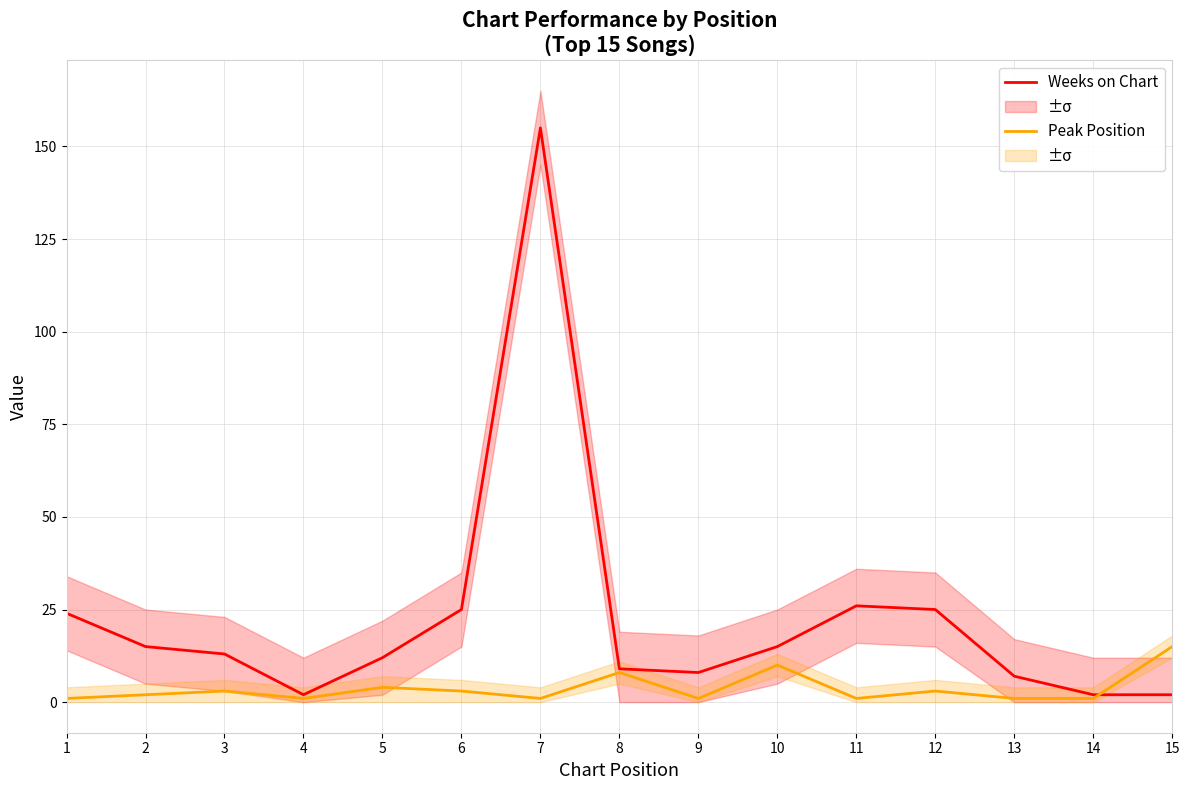

Reading left to right, extract all data points from this chart.

Weeks on Chart: 1=24	2=15	3=13	4=2	5=12	6=25	7=155	8=9	9=8	10=15	11=26	12=25	13=7	14=2	15=2
Peak Position: 1=1	2=2	3=3	4=1	5=4	6=3	7=1	8=8	9=1	10=10	11=1	12=3	13=1	14=1	15=15